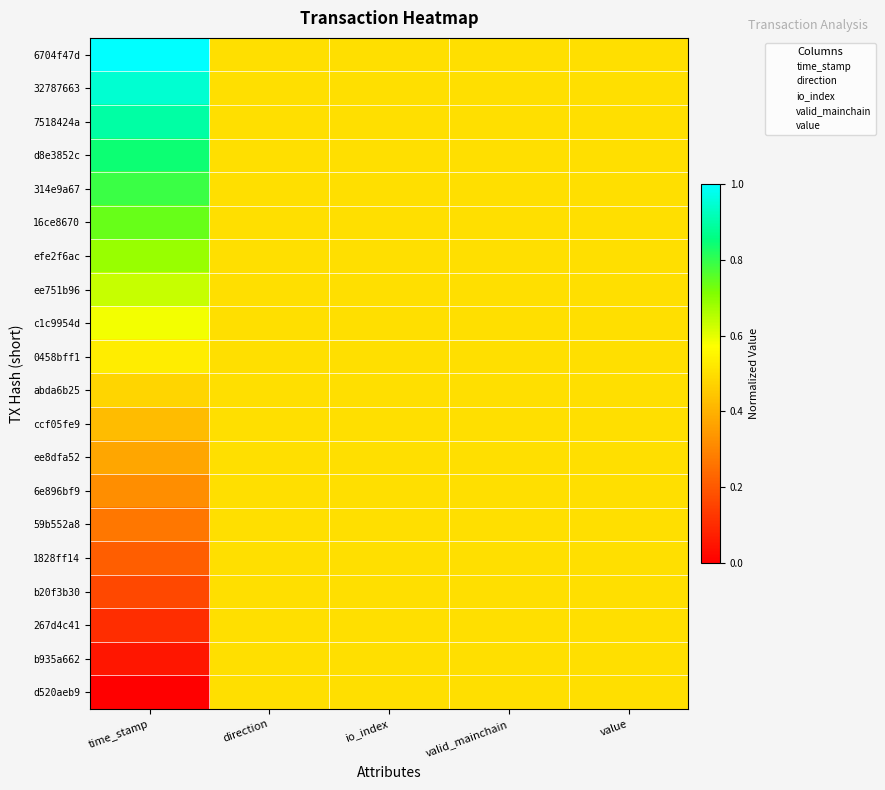

What is the average value of the 7518424a series?

0.6